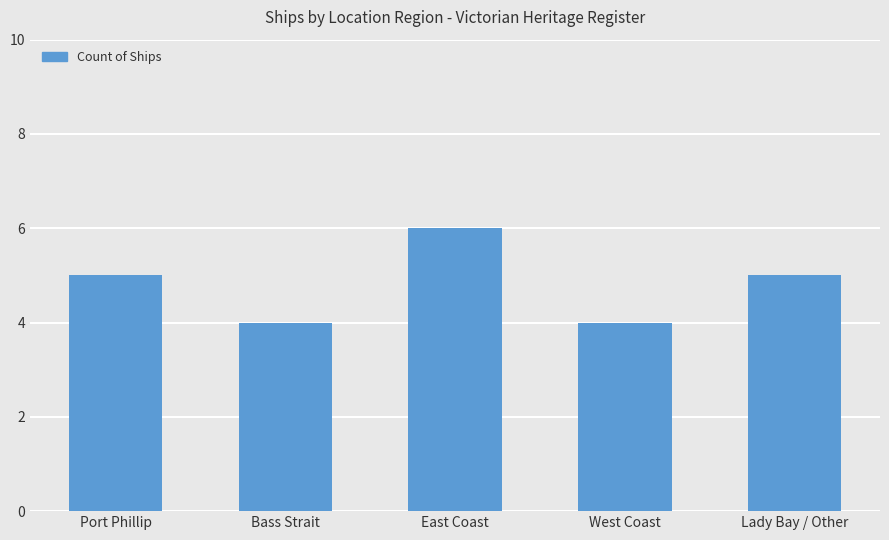

What is the sum of the values at East Coast and West Coast?

10